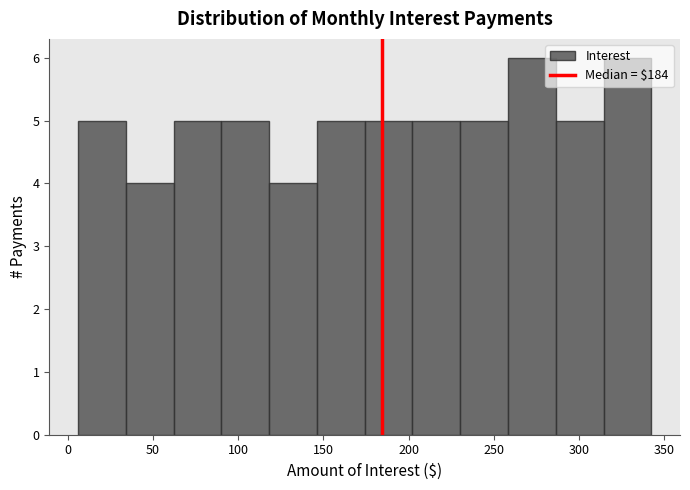

Reading left to right, list every bar in this chart as the range it spans on the x-axis followed by its height. Neither the bar edges nor the heights are printed on the chart, so give them approximately, as read against the axes.

5 to 35: 5
35 to 60: 4
60 to 90: 5
90 to 120: 5
120 to 145: 4
145 to 175: 5
175 to 200: 5
200 to 230: 5
230 to 260: 5
260 to 285: 6
285 to 315: 5
315 to 340: 6